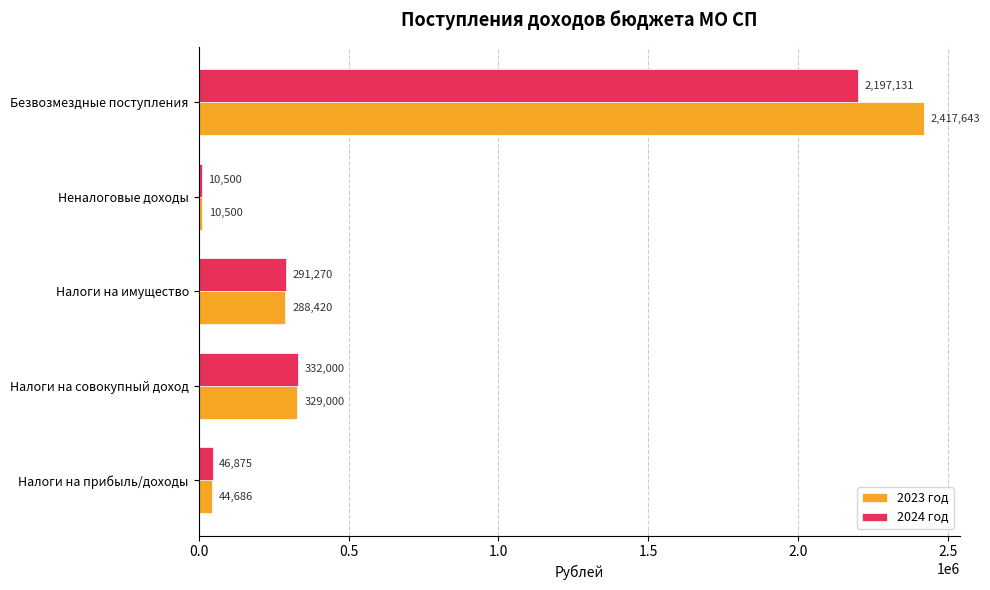

What is the average value of the 2023 год series?

618050